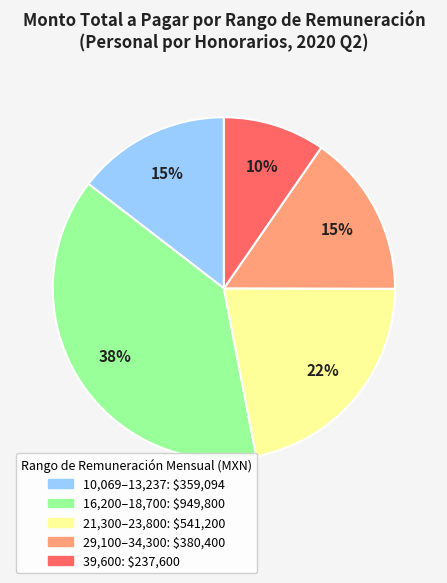

Count the number of slices in the pie.

5